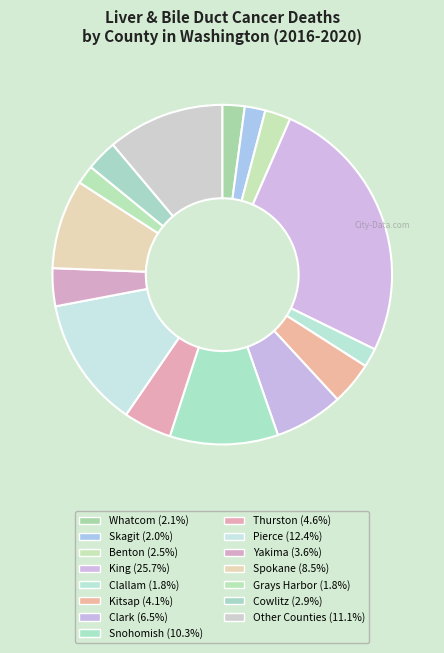

How many segments does this pie chart have?

15